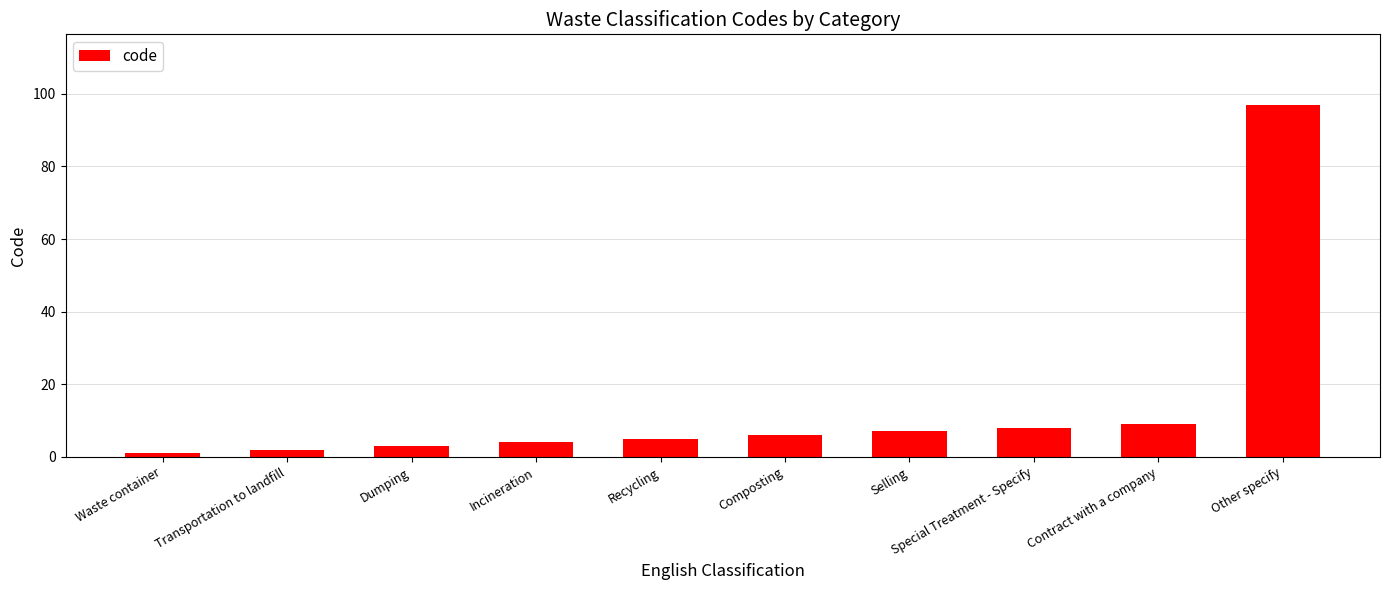

The chart shows a value of 3 at Dumping. True or false?

True